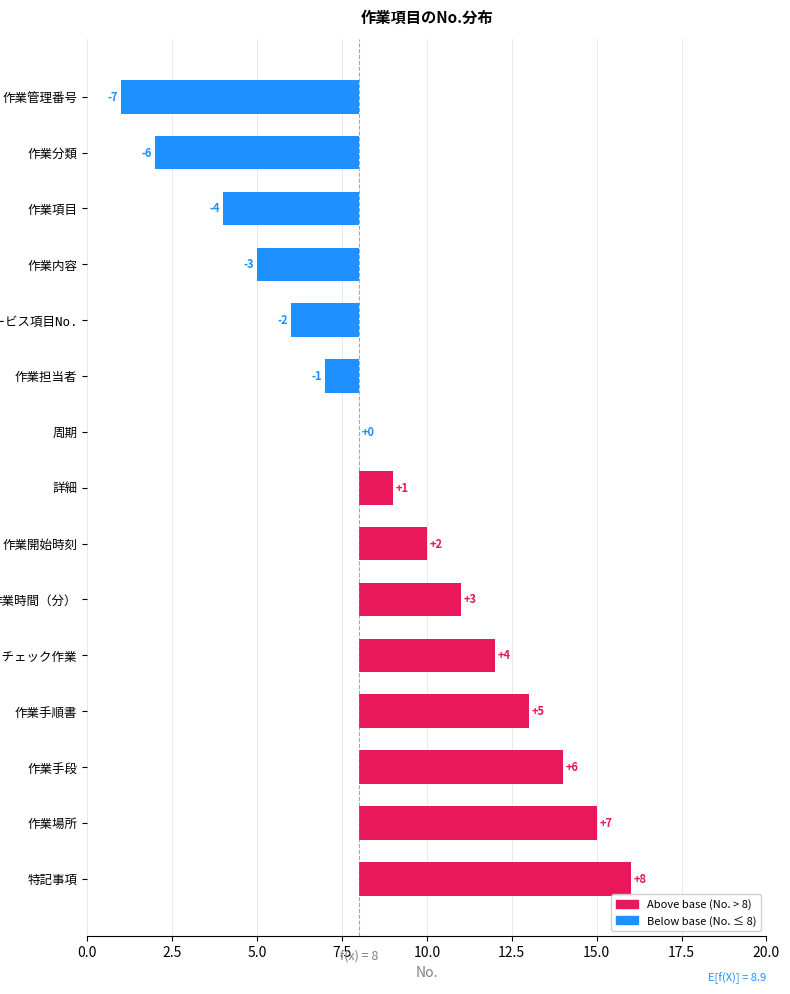

What is the change in value from 詳細 to 作業時間（分）?

+2